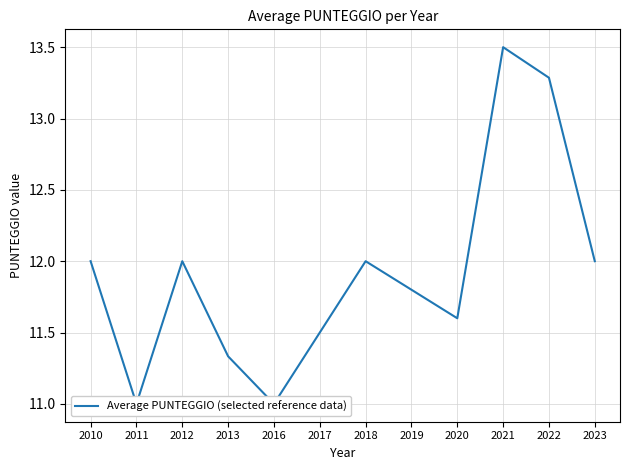

What is the change in value from 2017 to 2022?

+1.8